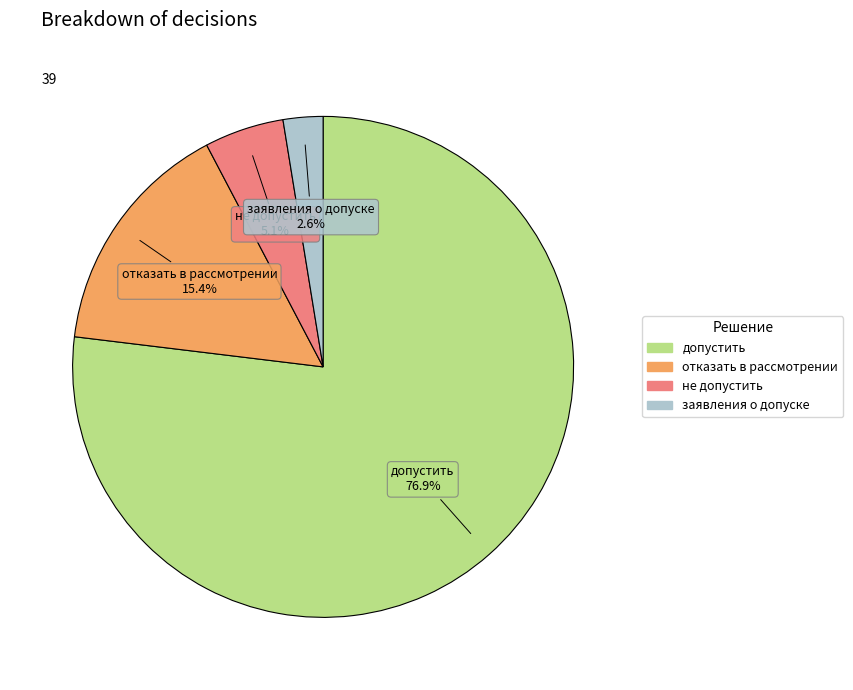

Is there a majority slice in this chart?

Yes